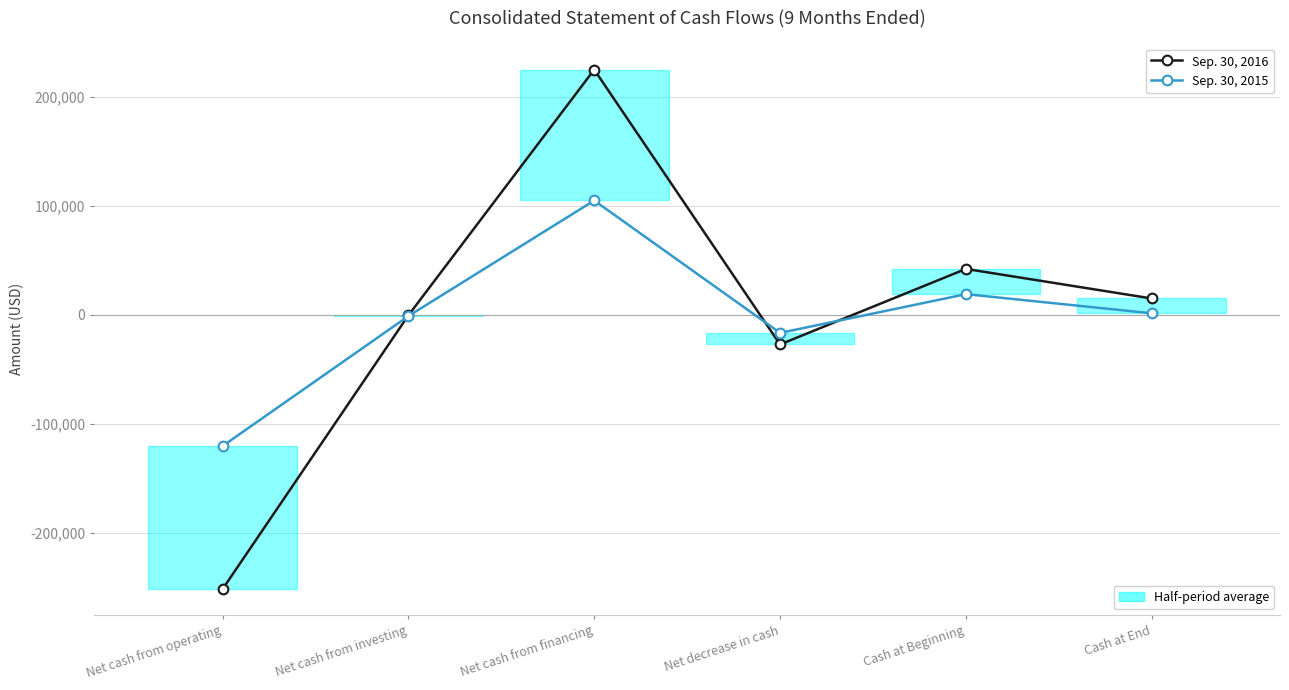

List the series in order of their peak value, lowest first.

Sep. 30, 2015, Sep. 30, 2016